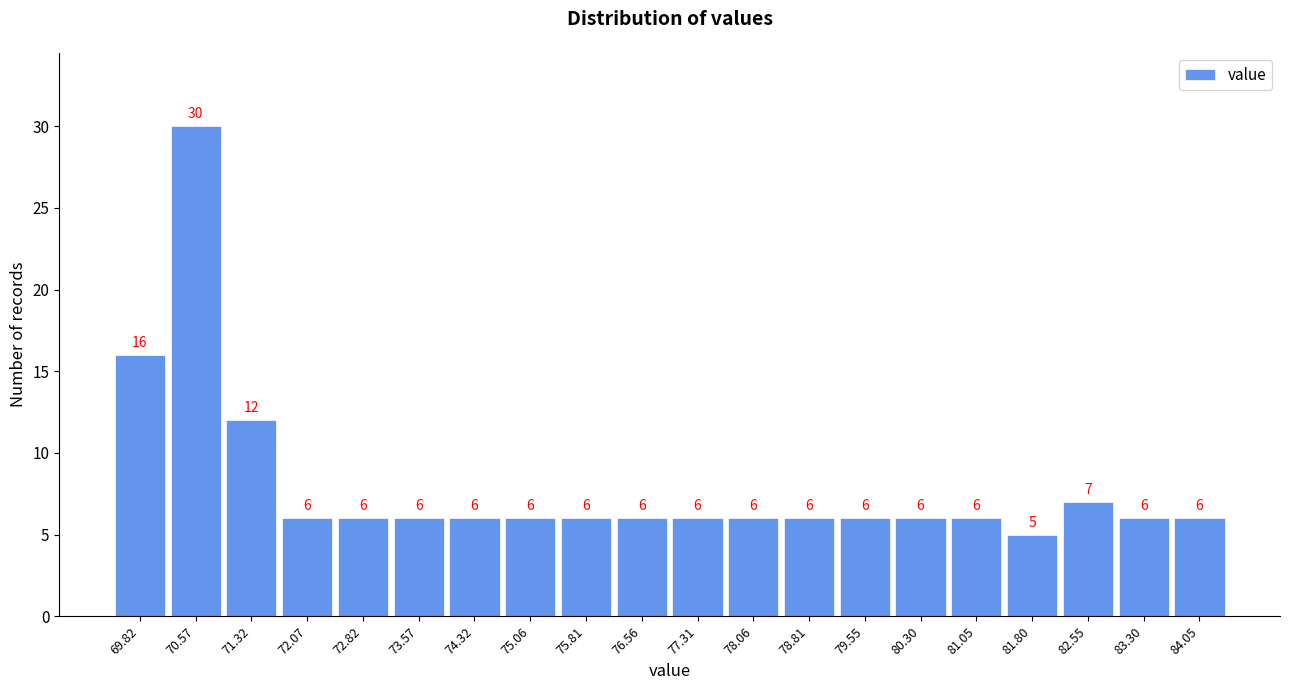

How tall is the bar that spans 79.9 to 80.7 on the x-axis? The bar edges are not printed on the chart, so give them approximately, as read against the axis.

6